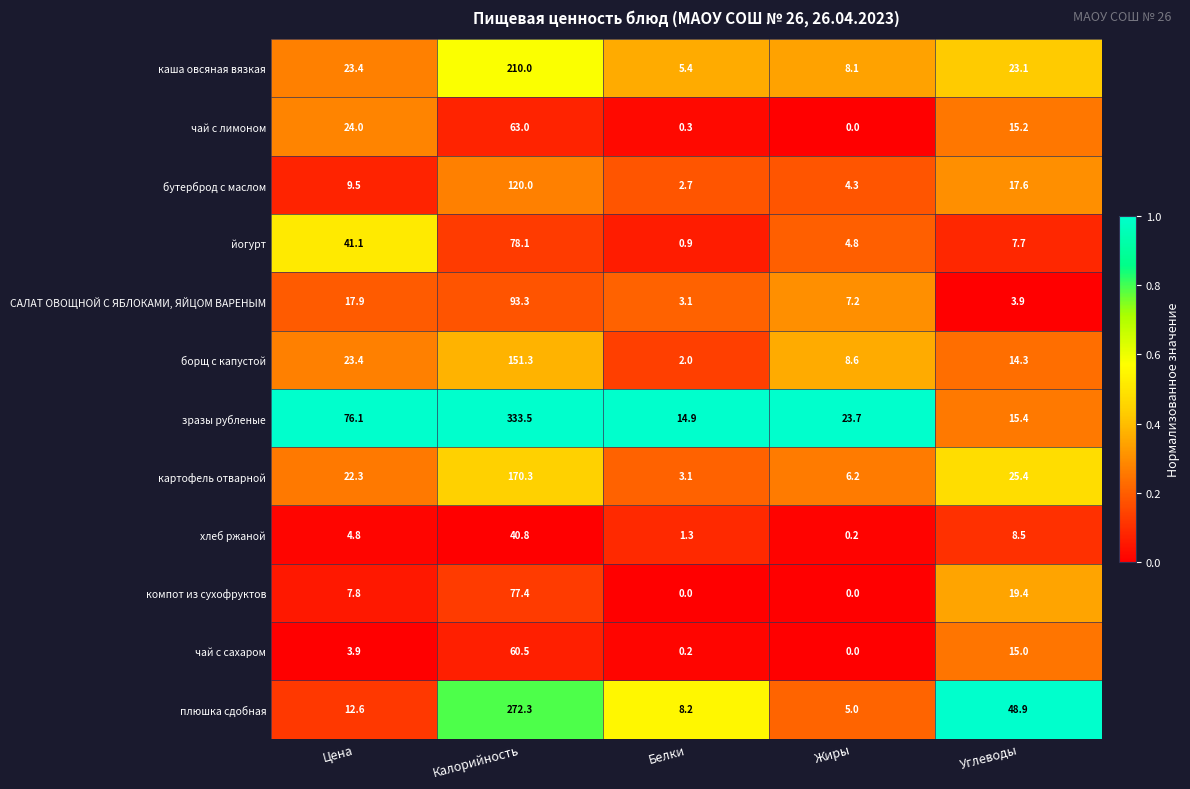

At how many categories does at least one series exceed 0?

5